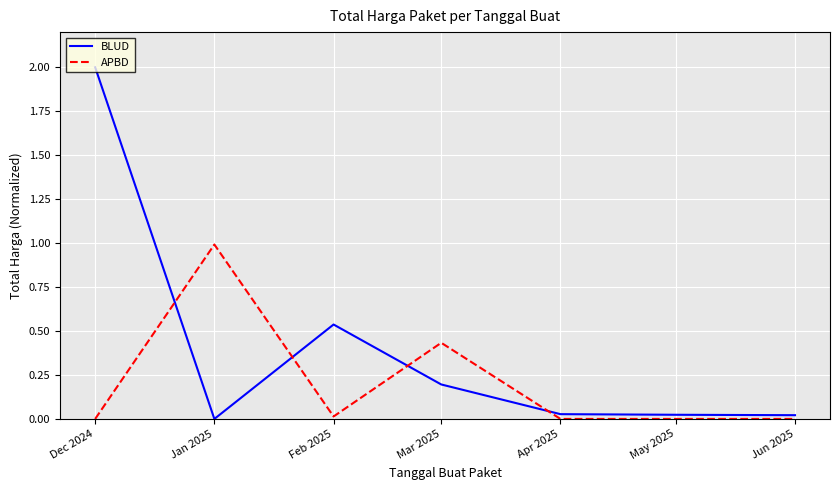

At which category does BLUD reach its first local valley?

Jan 2025